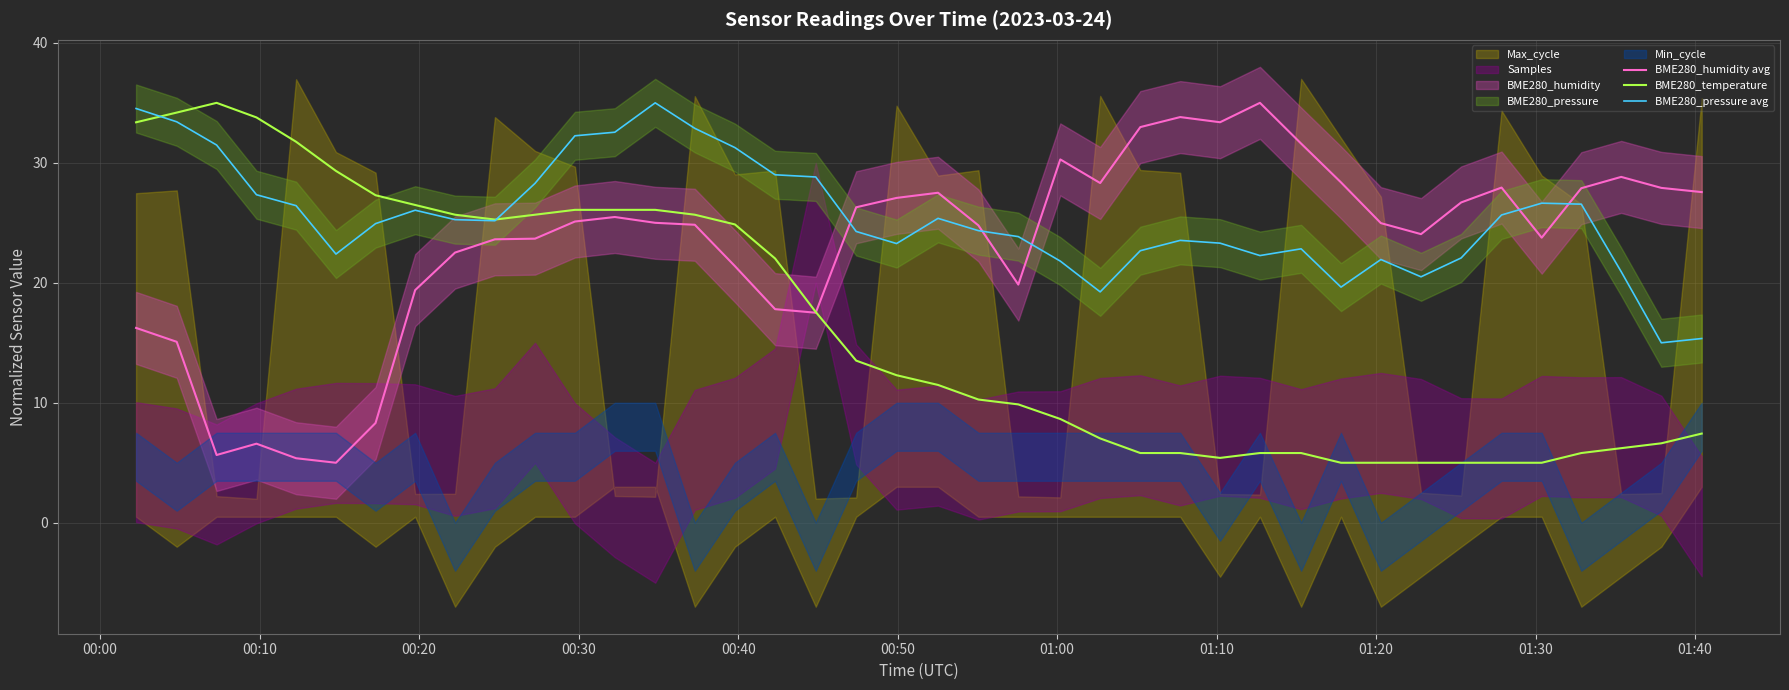

What is the minimum value for BME280_humidity avg?

5.0